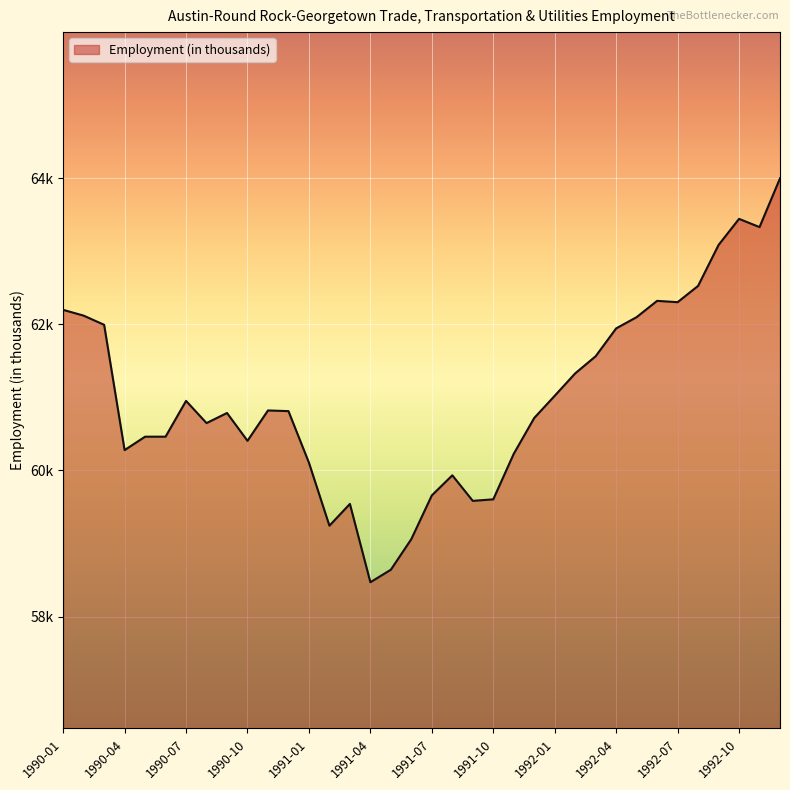

Where is the first local maximum?

1990-07